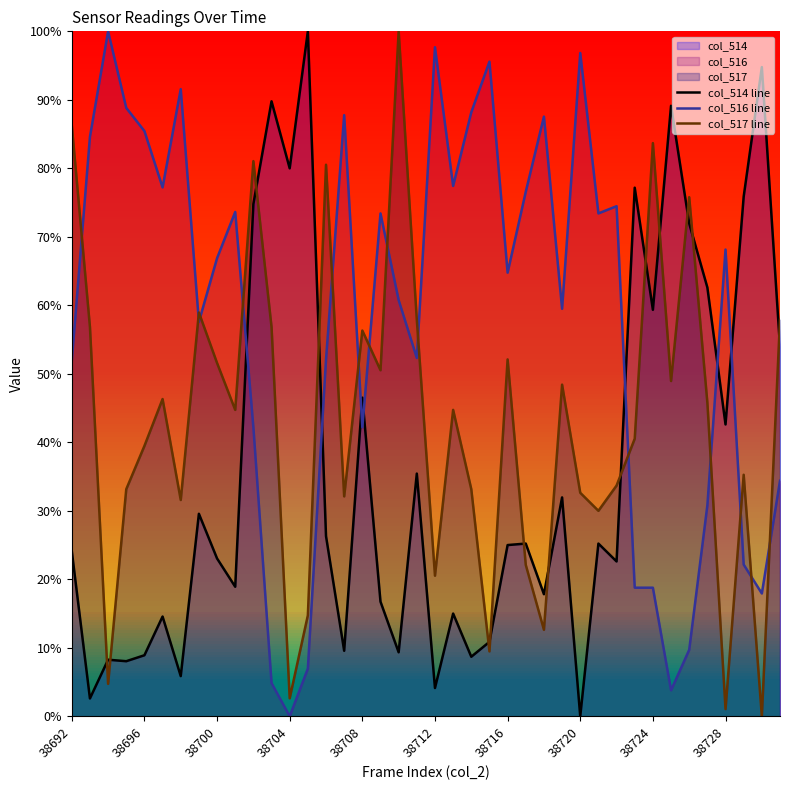

What is the label of the 40th point from the right?

38692